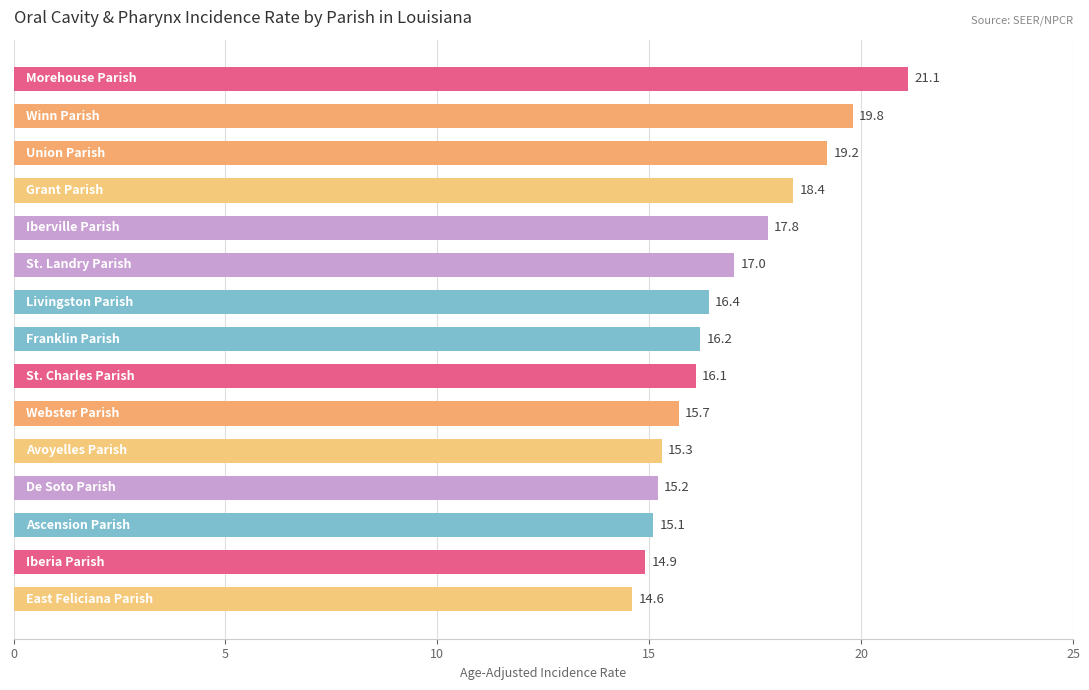

What is the smallest value displayed?

14.6